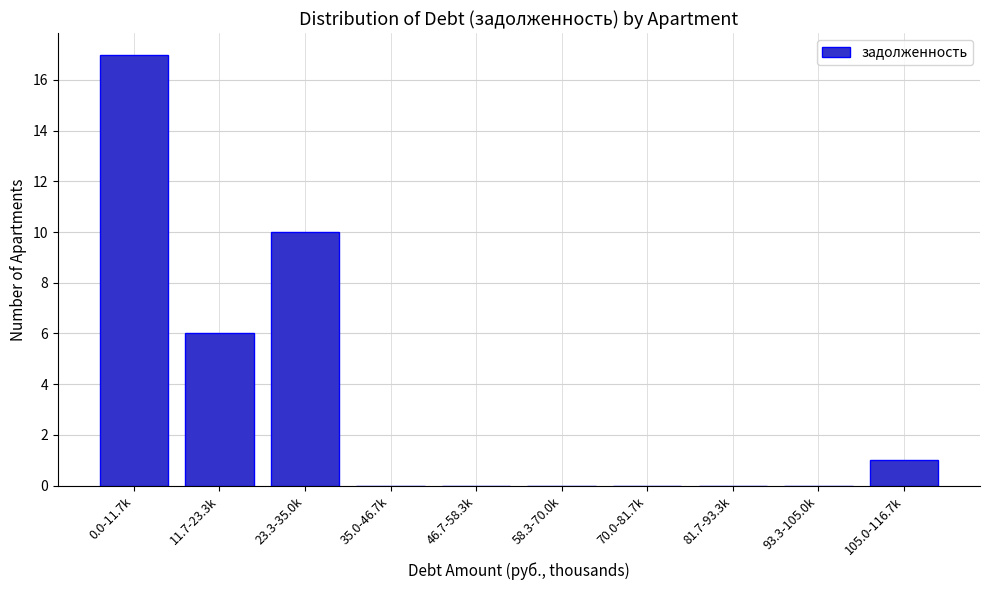

Reading left to right, what are all the values shown in this chart?

0.0-11.7k=17	11.7-23.3k=6	23.3-35.0k=10	35.0-46.7k=0	46.7-58.3k=0	58.3-70.0k=0	70.0-81.7k=0	81.7-93.3k=0	93.3-105.0k=0	105.0-116.7k=1